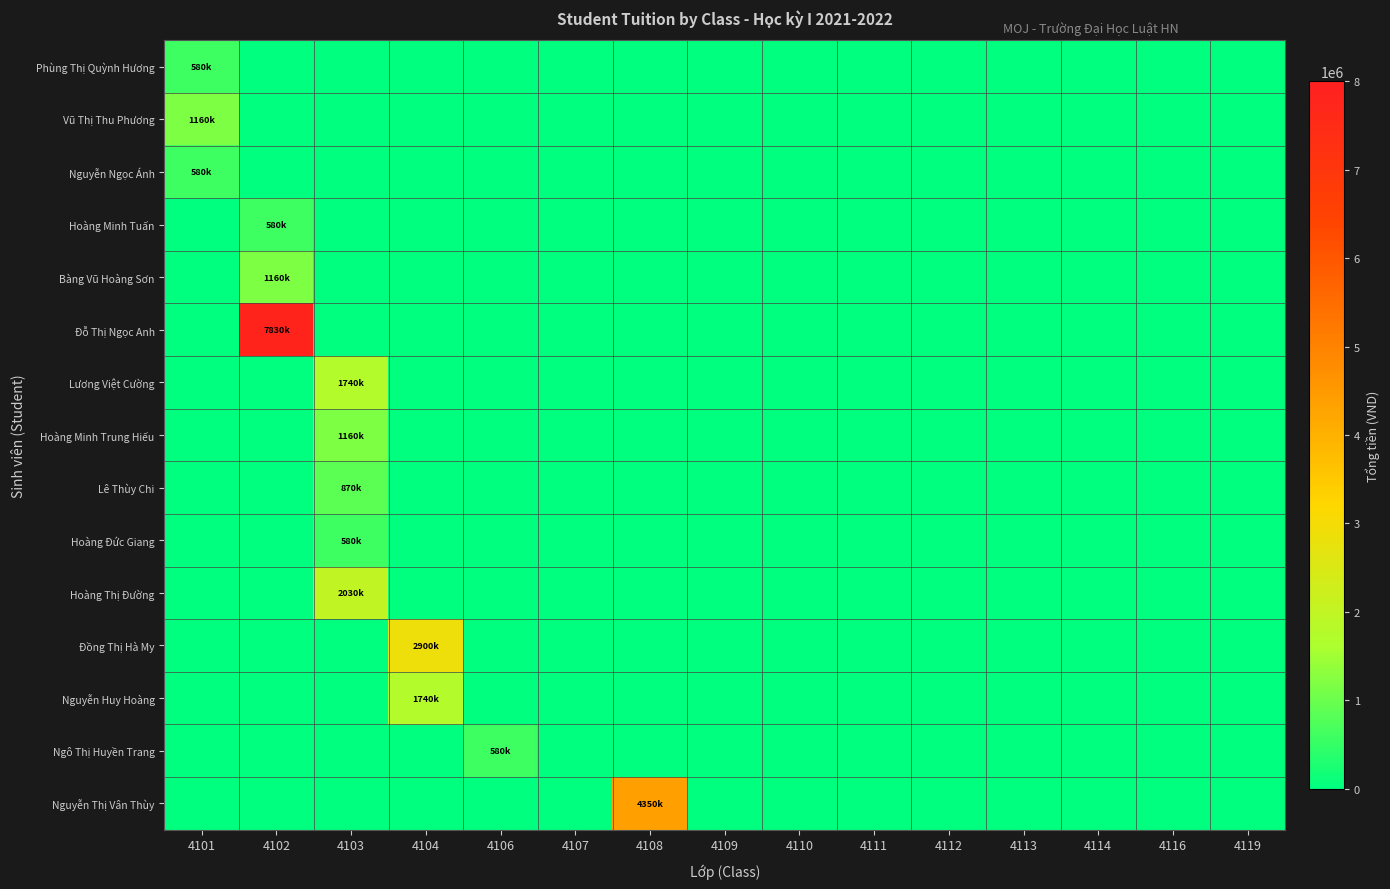

At which category does the chart reach its peak across all series?

4102